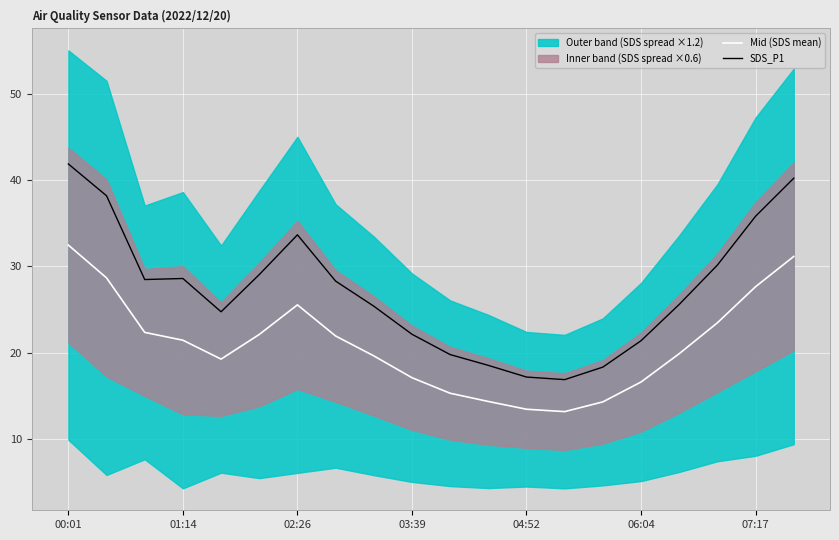

At how many categories does at least one series exceed 23?

13